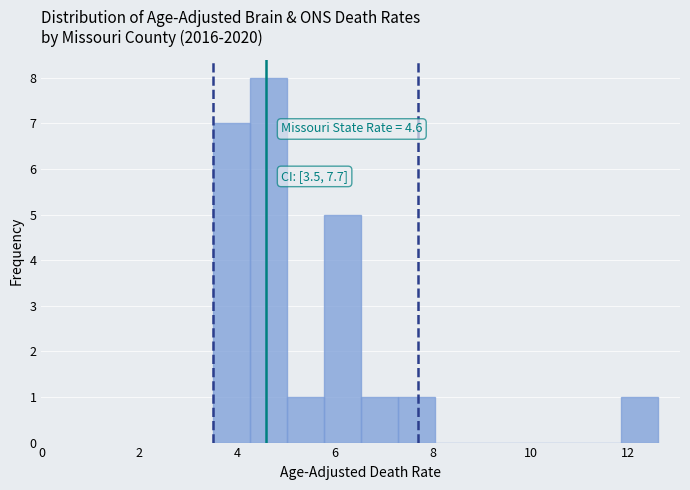

Around what value on the x-axis is the tallest bar? Give the approximate position of its centre, as read against the axis.

4.6